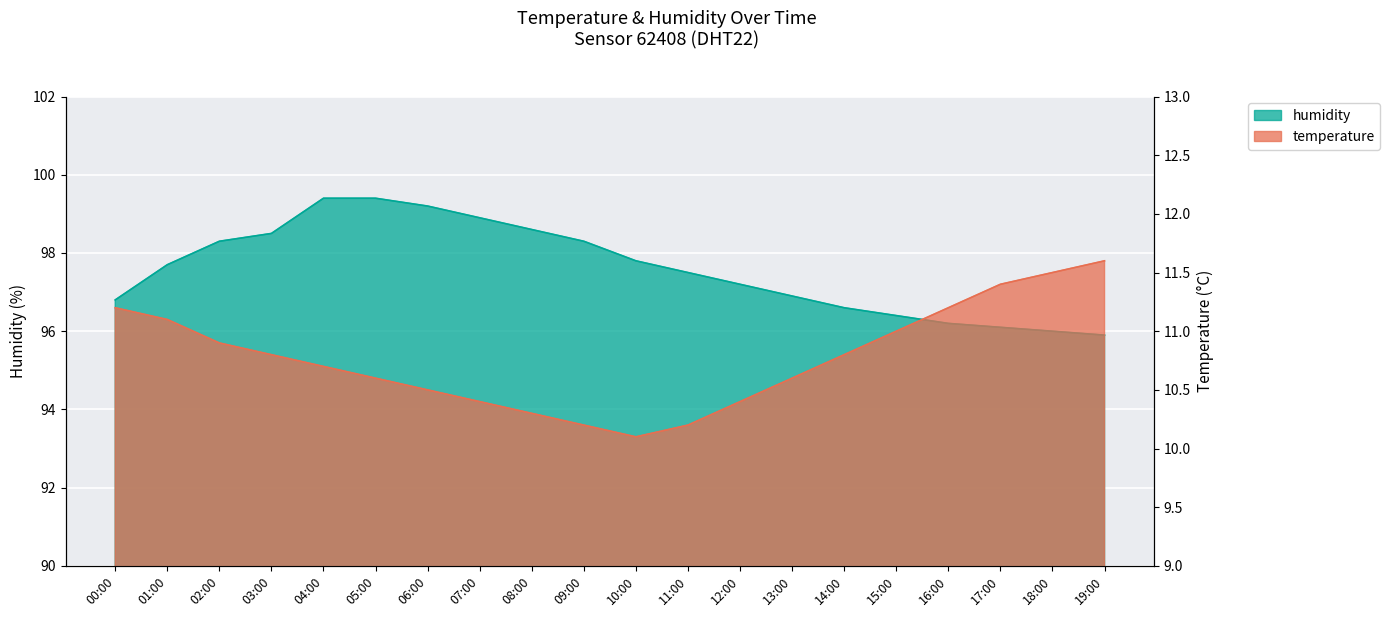

At which label does temperature reach its minimum?

10:00